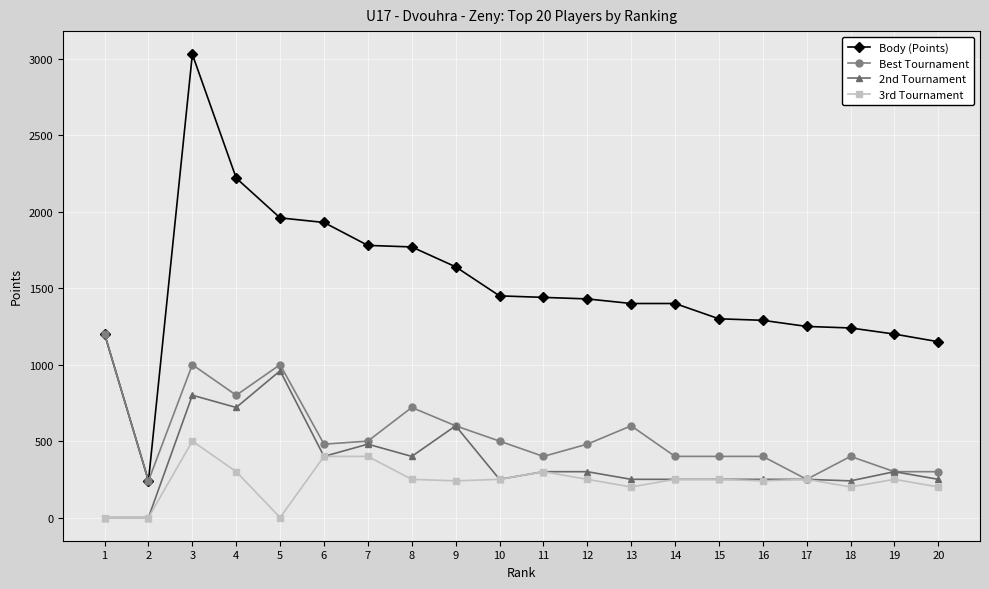

What is the total value across all series at 12?

2460